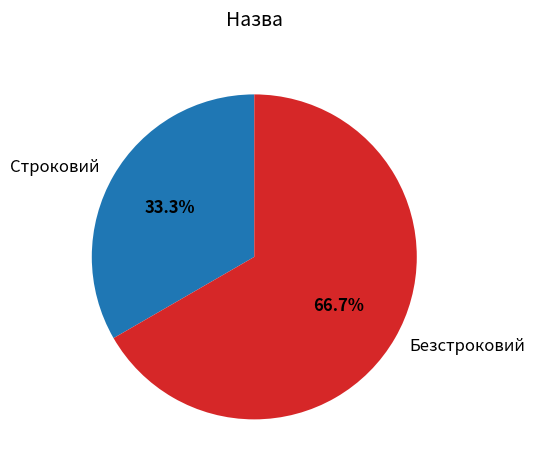

What is the total percentage of Безстроковий and Строковий?

100.0%